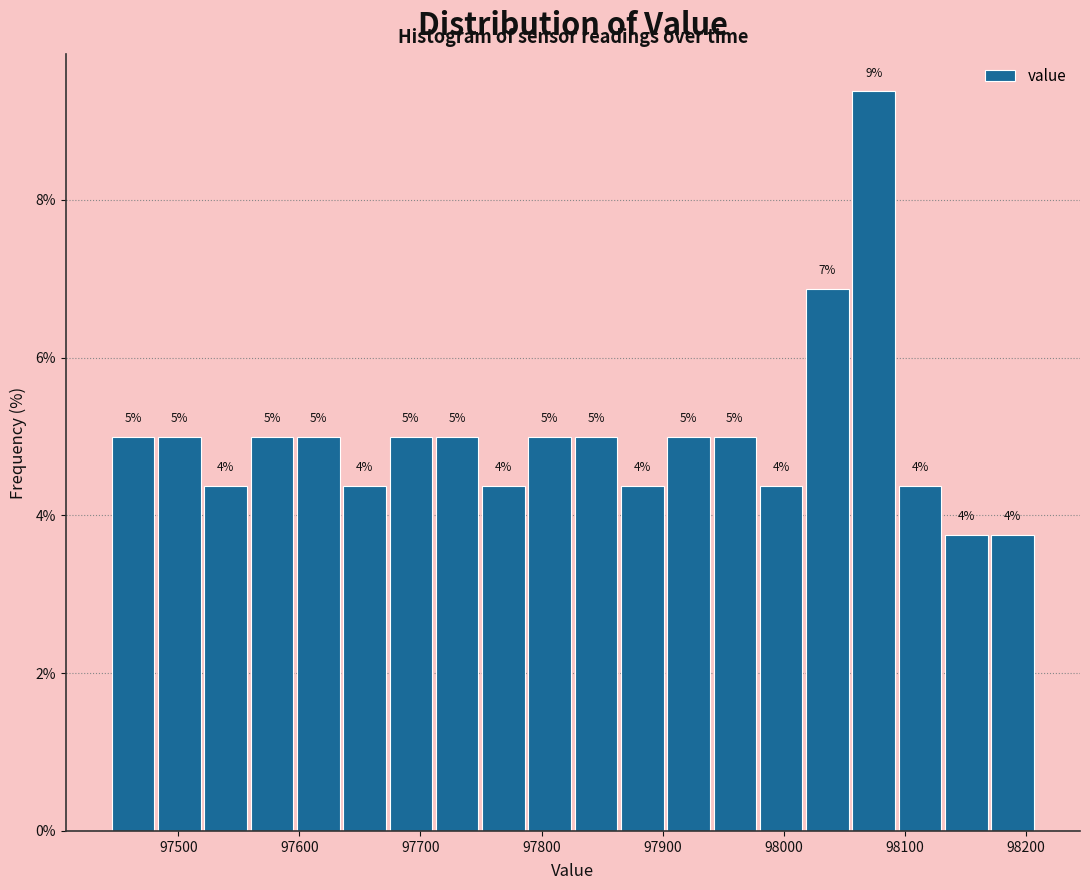

Read against the x-axis, roughly where is the centre of the tallest bar?

98070